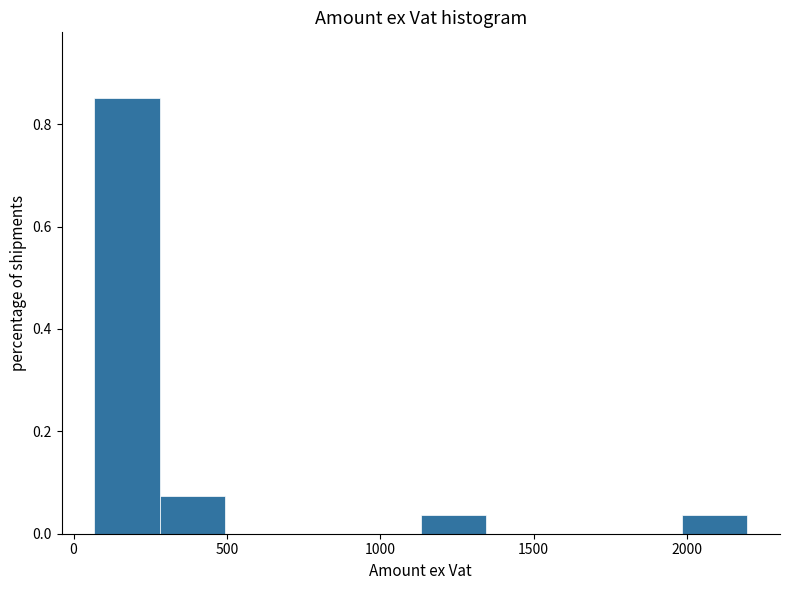

Over which range of the x-axis is the bar tallest?

50 to 300